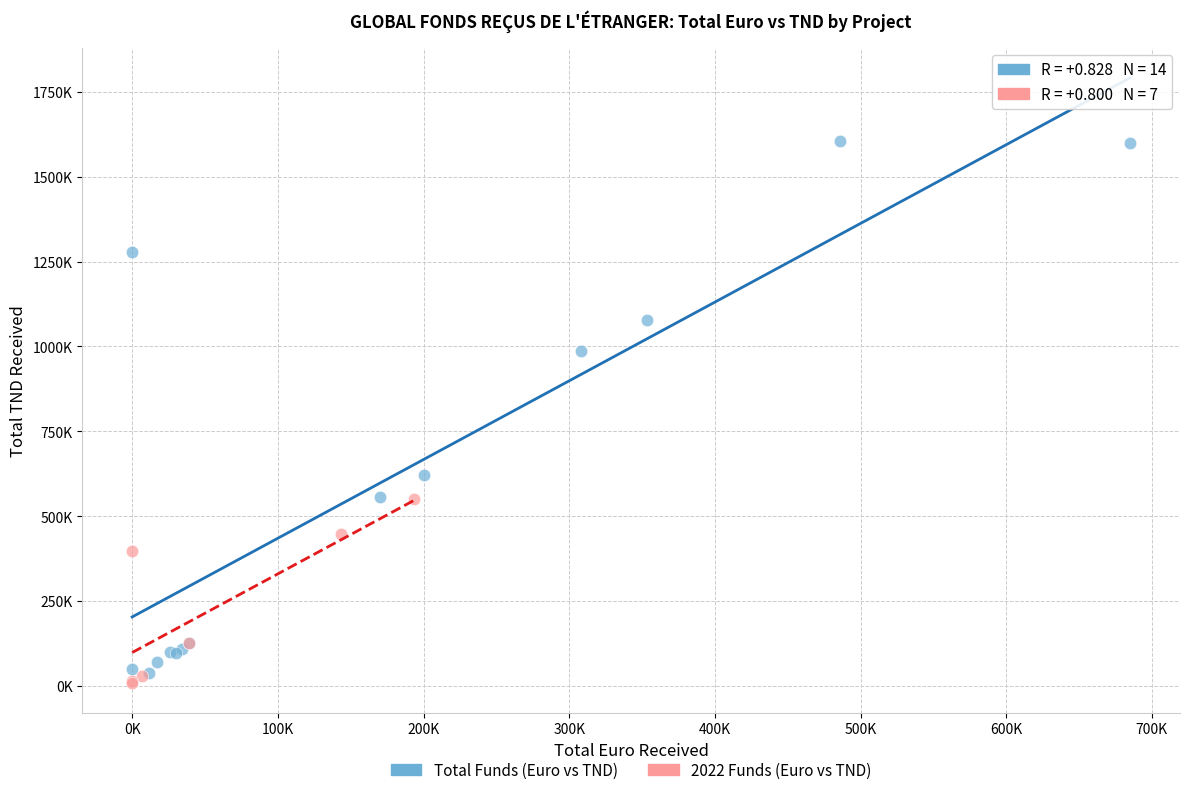

What are all the series names shown in the legend?

Total Funds (Euro vs TND), 2022 Funds (Euro vs TND)